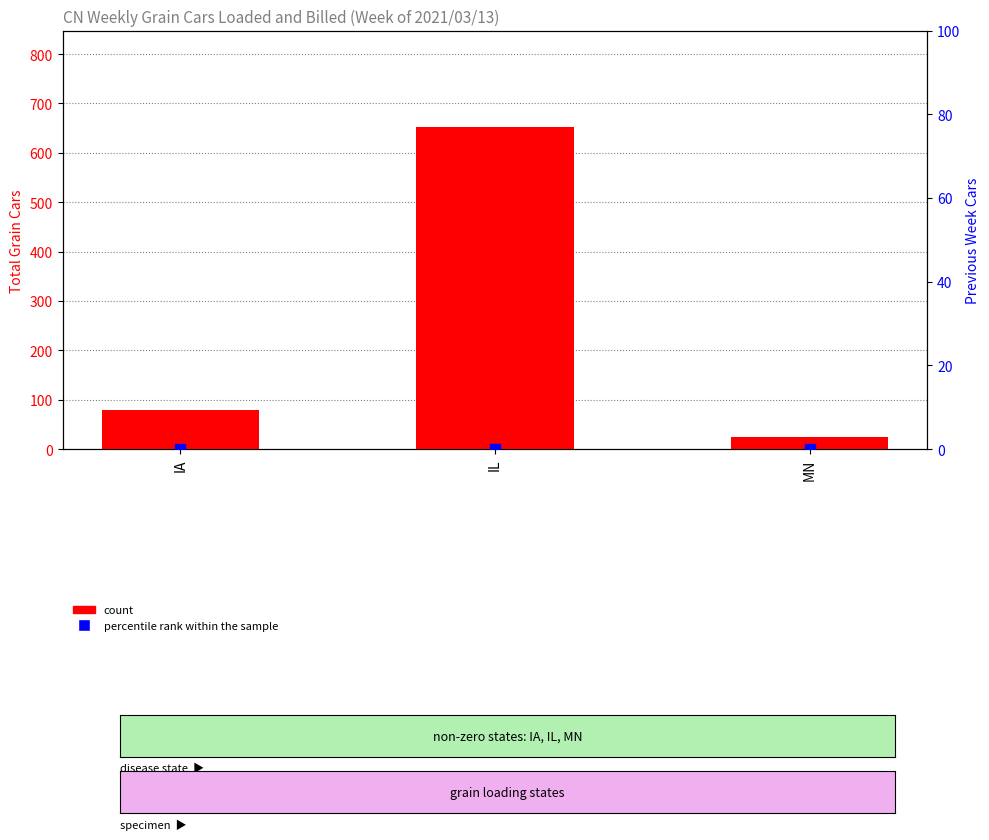

Which series reaches the minimum Y coordinate?

percentile rank within the sample